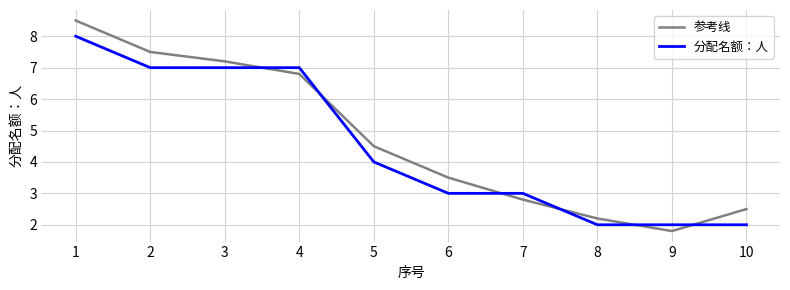

Where do 分配名额：人 and 参考线 first cross each other?

3 and 4